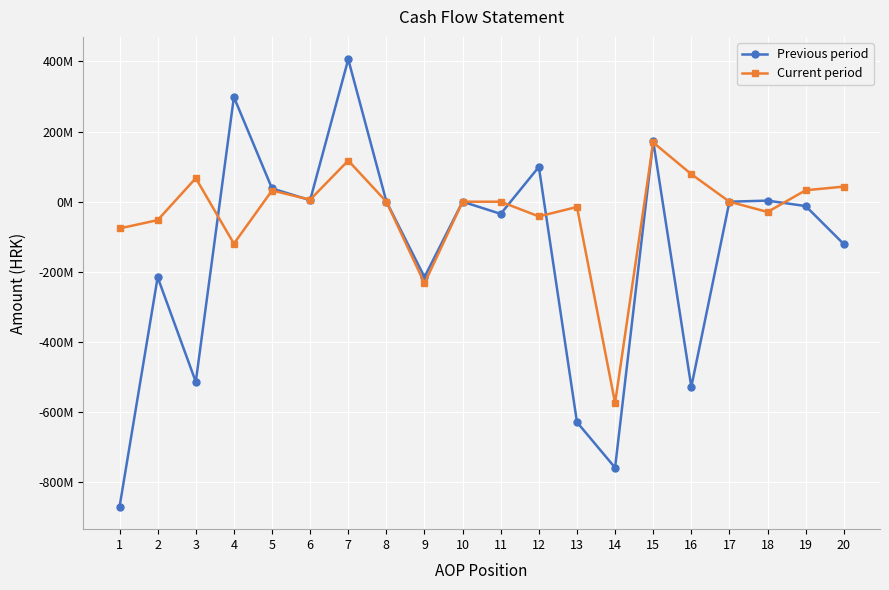

Which series has the largest total across all categories?

Current period